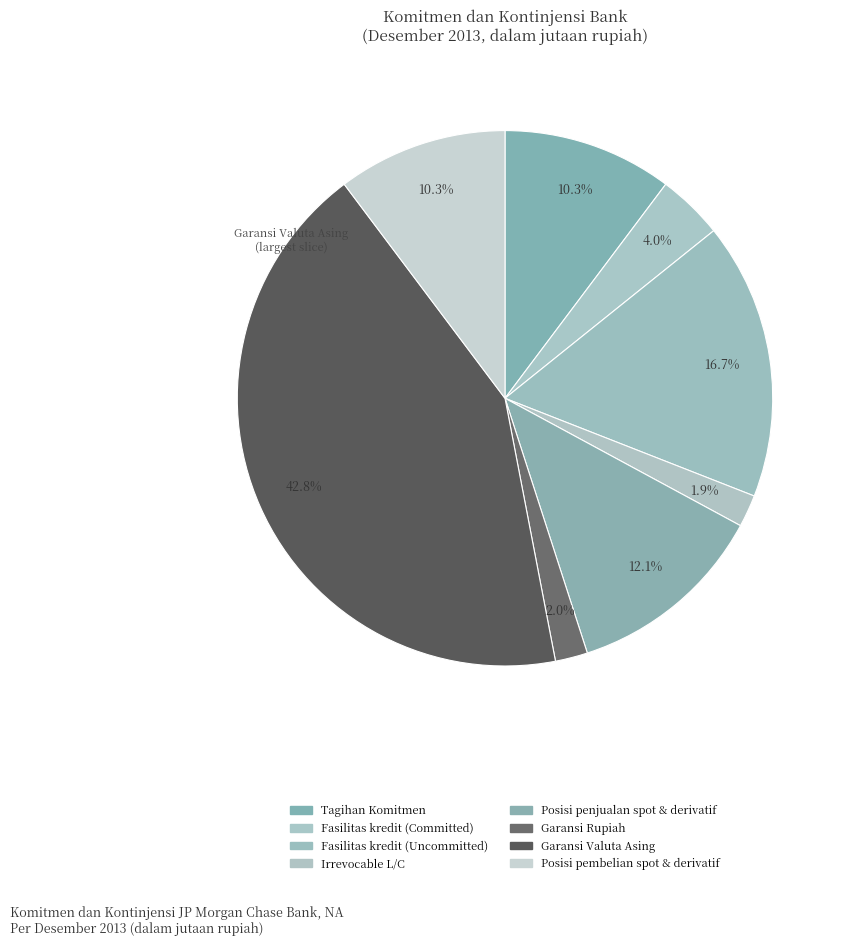

Does Tagihan Komitmen represent more than half of the total?

No